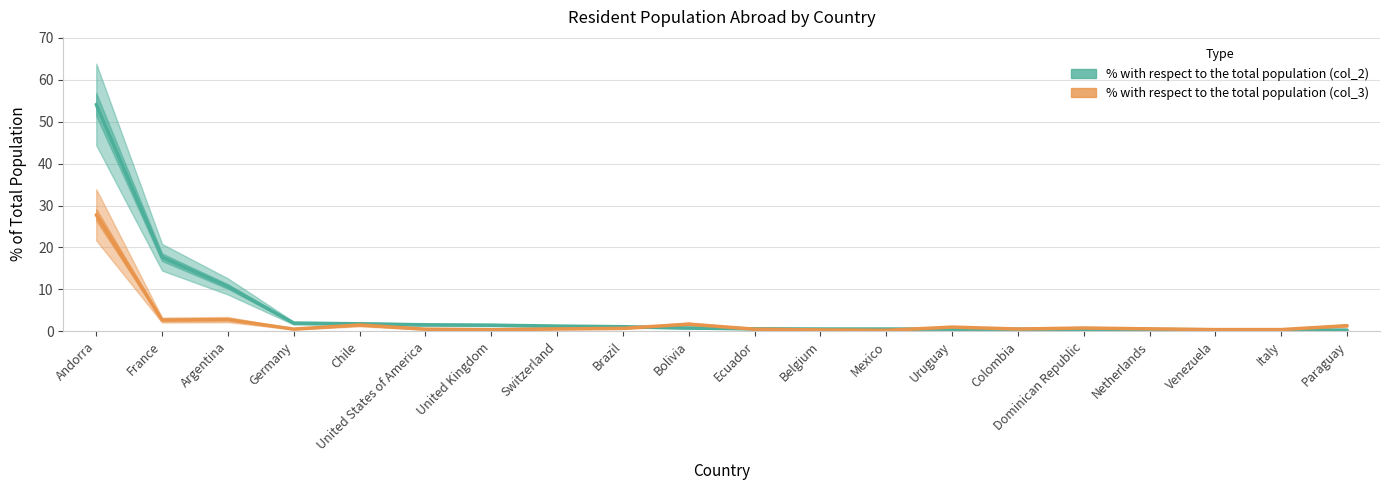

At how many categories does at least one series exceed 47?

1